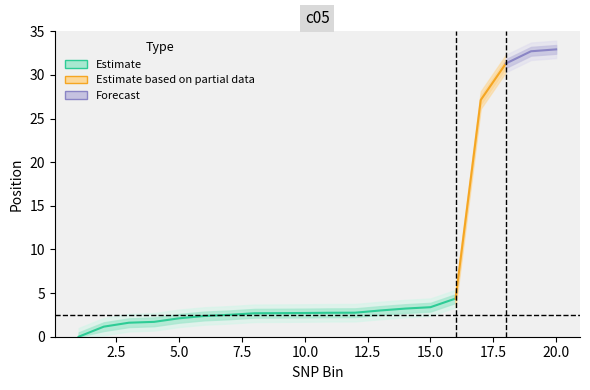

At which label is c05_outer_upper closest to 17?

17